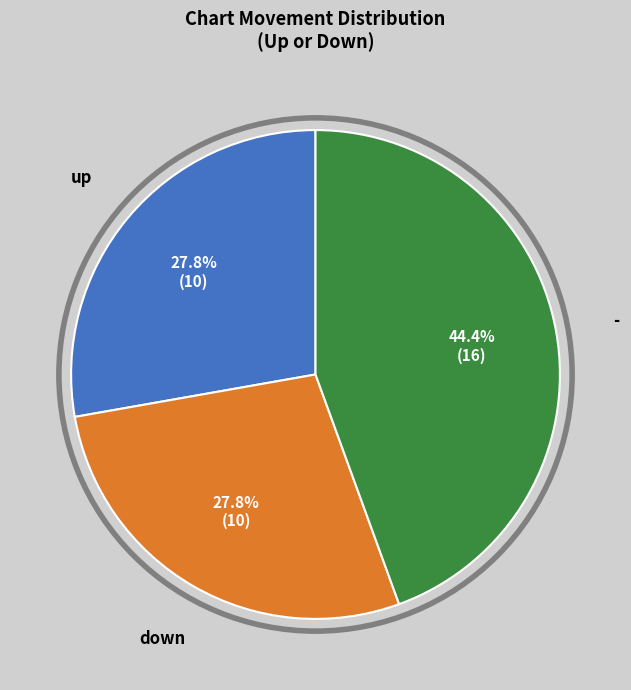

Is there a majority slice in this chart?

No